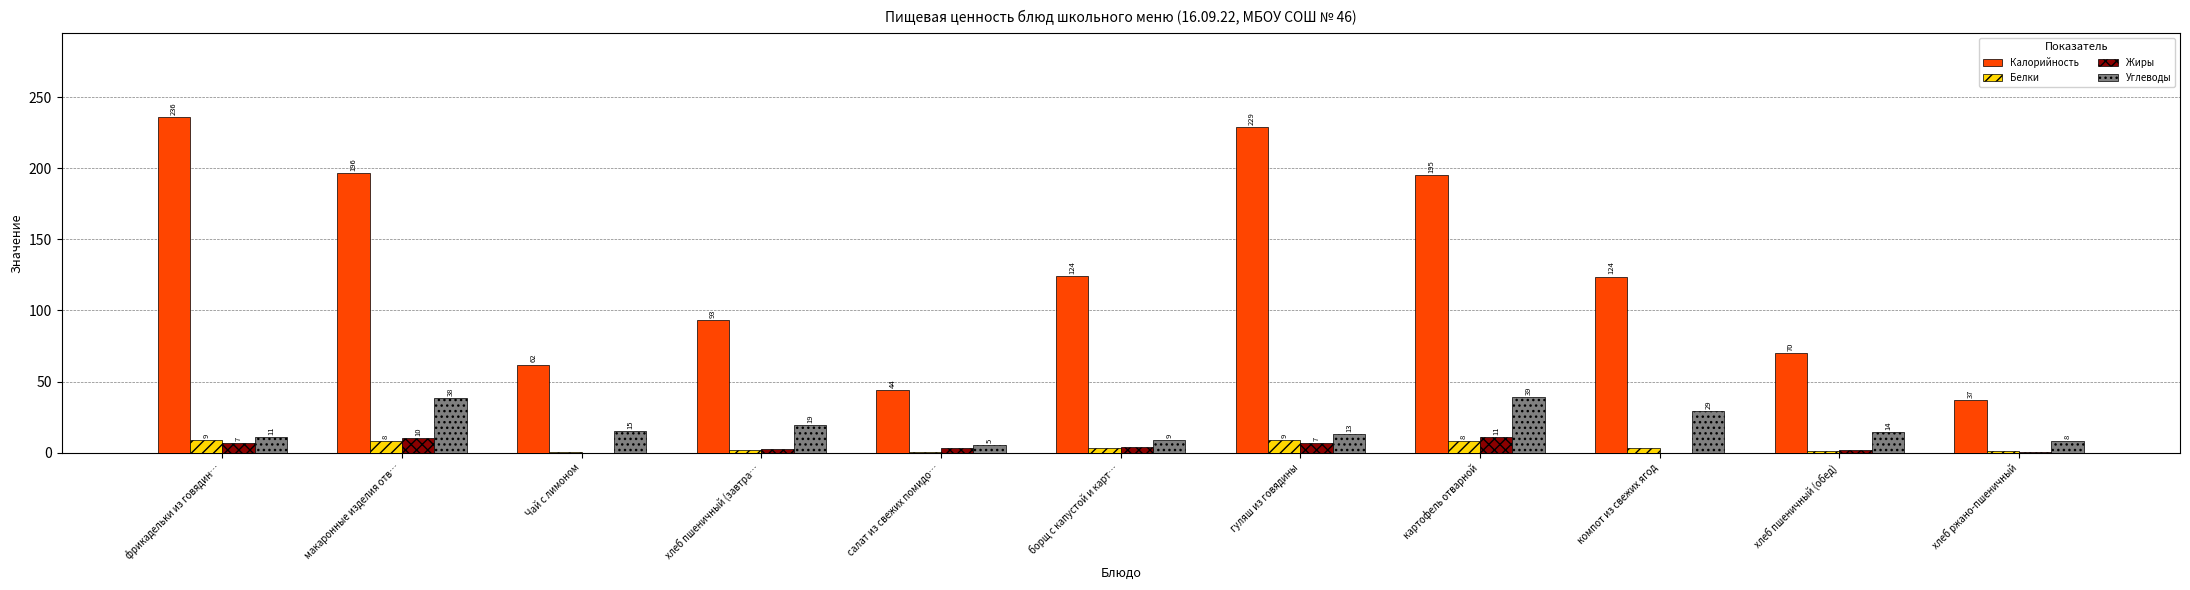

What are all the series names shown in the legend?

Калорийность, Белки, Жиры, Углеводы